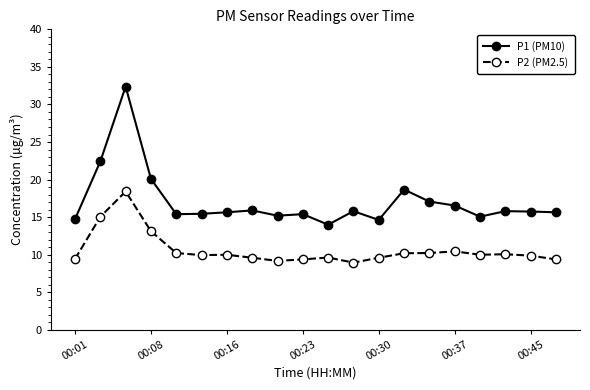

Does the chart display data point markers on the line(s)?

Yes